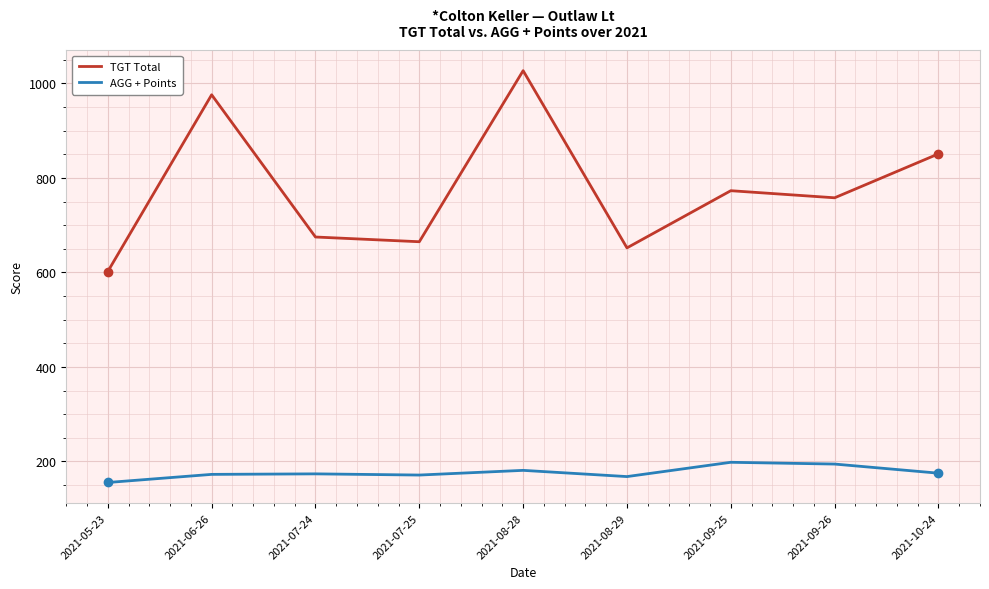

List the series in order of their peak value, lowest first.

AGG + Points, TGT Total